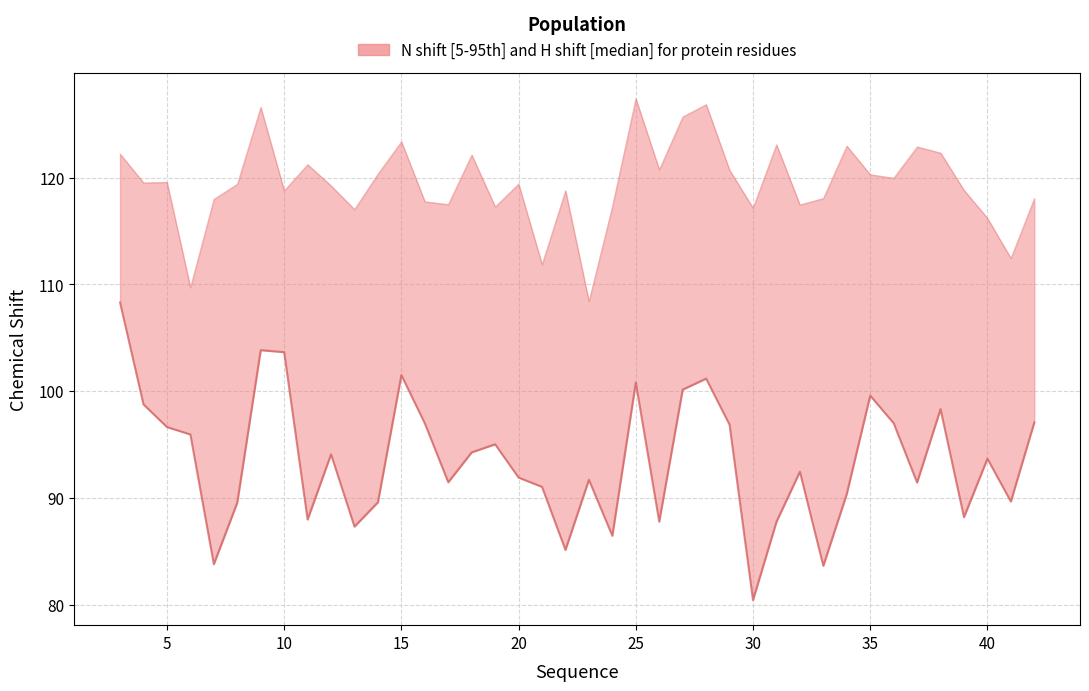

What is the difference between the second highest and minimum values in the Y_shift series?

18.4